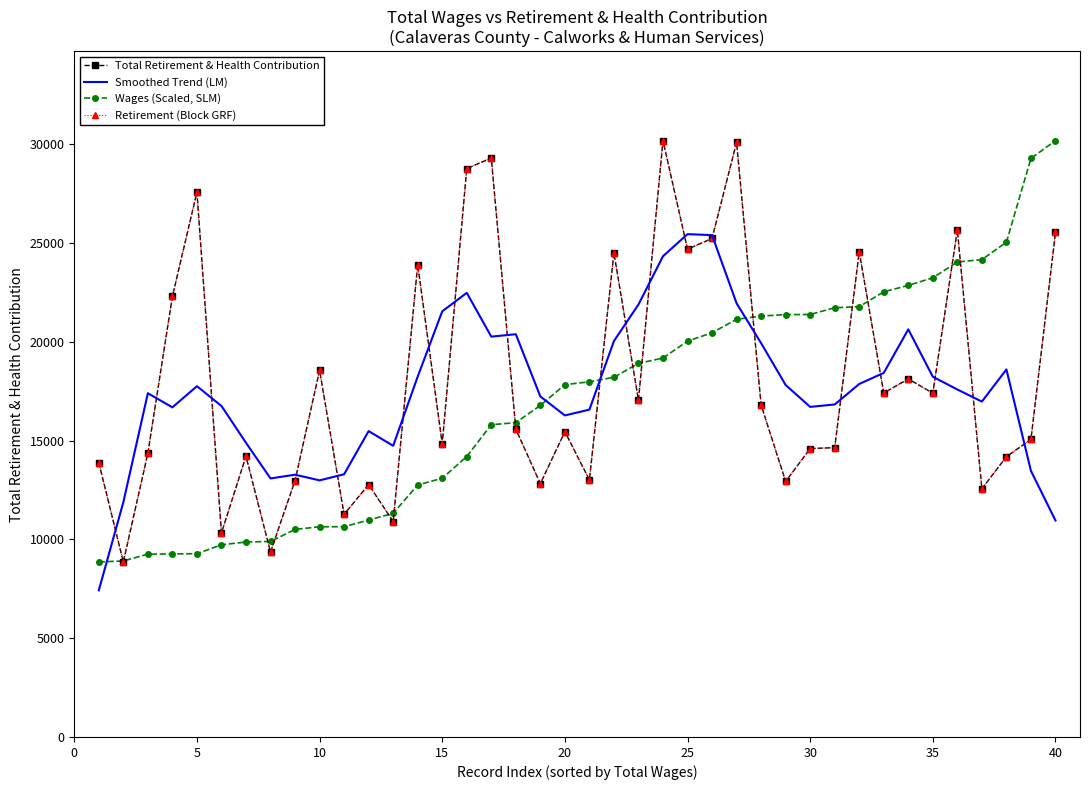

What is the difference between the second highest and minimum values in the Wages (Scaled, SLM) series?

20419.9